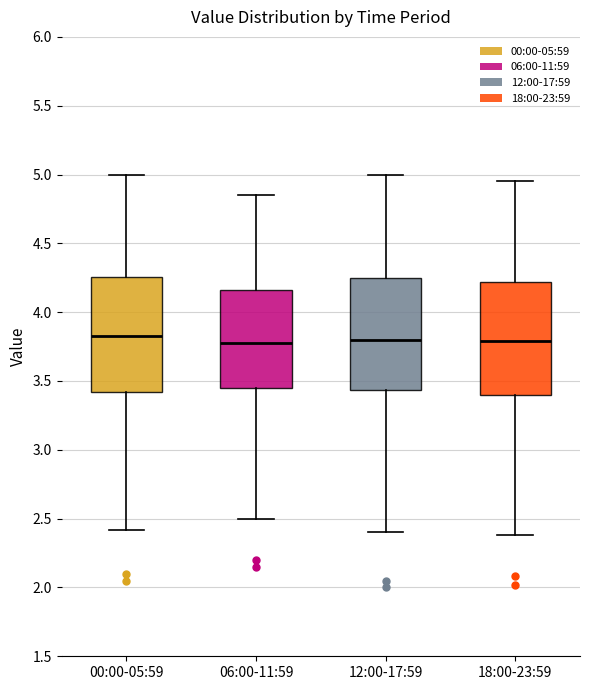

Reading left to right, read every box against the y-axis: the position of its median line, the range the box covers, and the ends of its whiskers. The values are not printed on the chart, so give them approximately, as read against the axis.

00:00-05:59: median 3.85, box 3.40 to 4.25, whiskers 2.40 to 5.00
06:00-11:59: median 3.80, box 3.45 to 4.15, whiskers 2.50 to 4.85
12:00-17:59: median 3.80, box 3.45 to 4.25, whiskers 2.40 to 5.00
18:00-23:59: median 3.80, box 3.40 to 4.20, whiskers 2.40 to 4.95